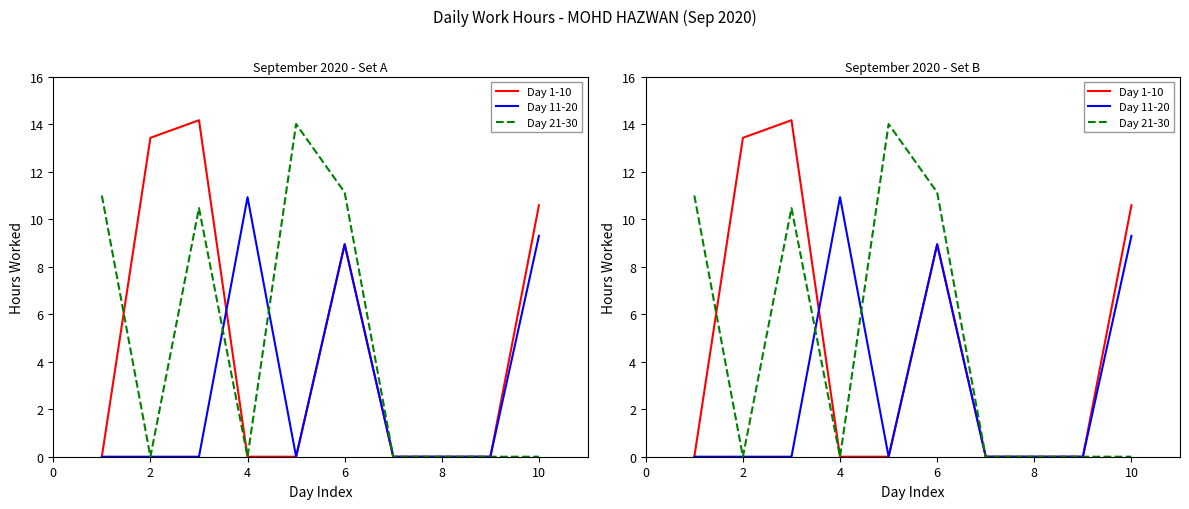

How many intersections are there between Day 1-10 and Day 21-30?

1